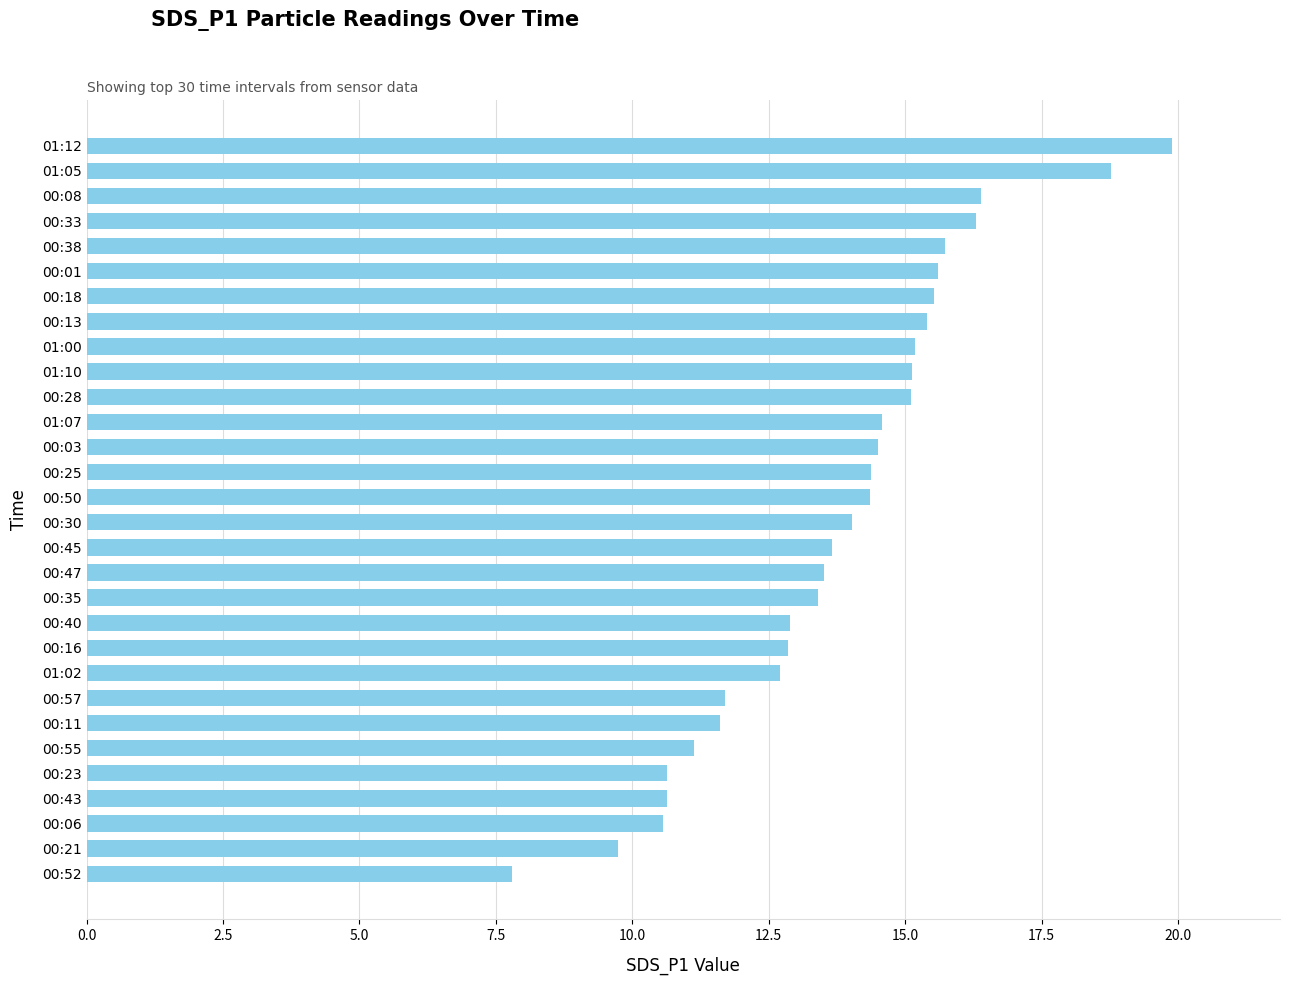

What is the value of the 22nd bar from the top?

12.7